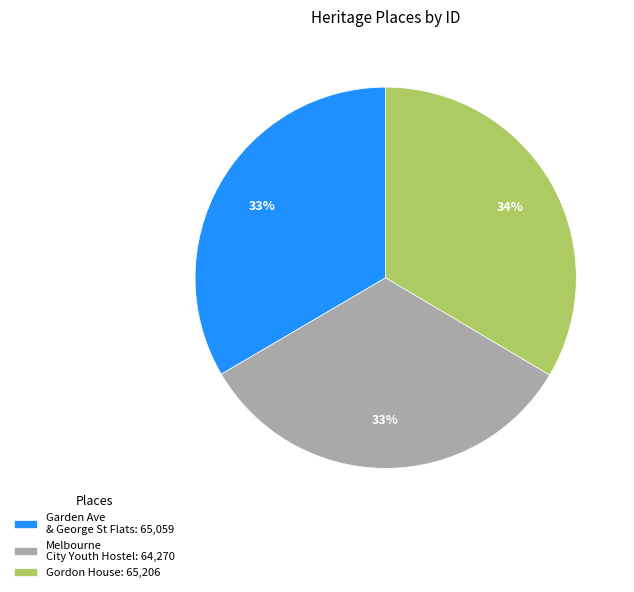

What is the ratio of the value at Gordon House: 65,206 to the value at Melbourne City Youth Hostel: 64,270?

1.0